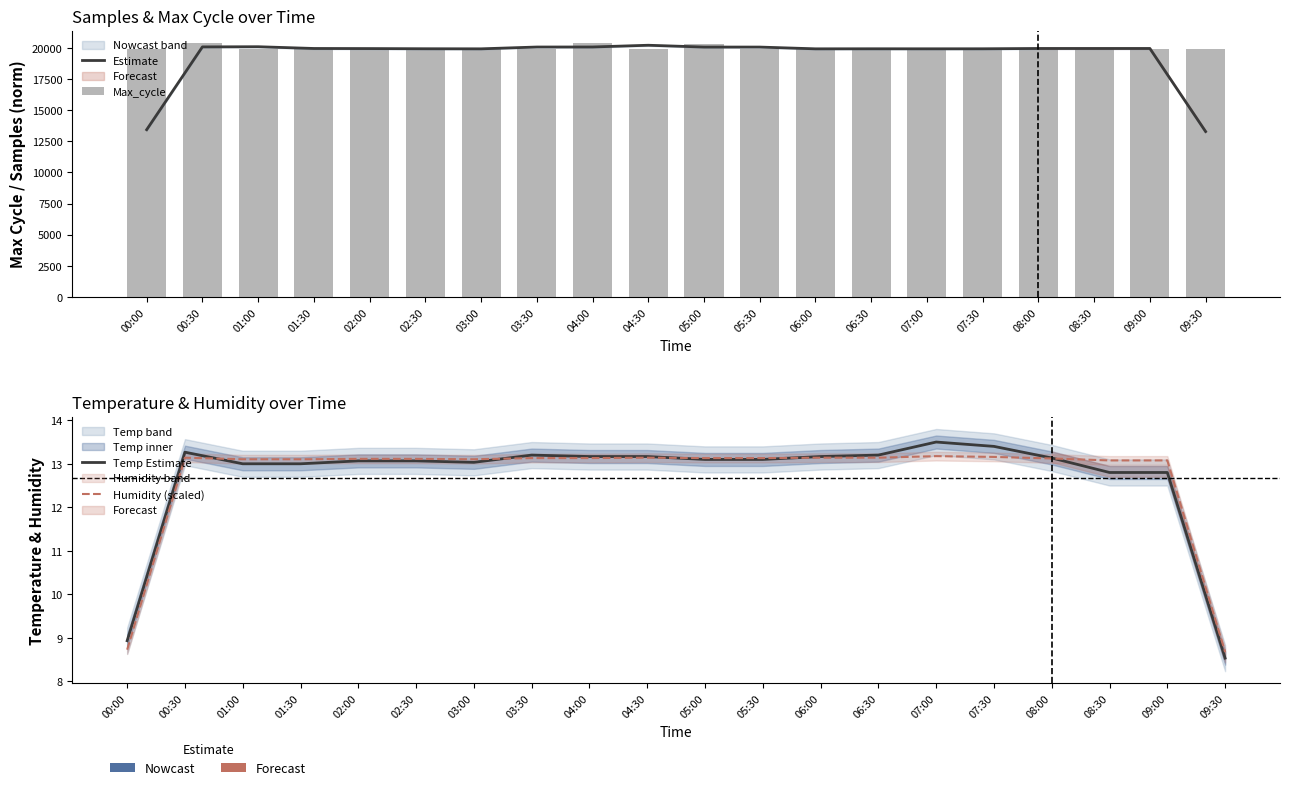

At which label does Humidity (scaled) reach its minimum?

09:30